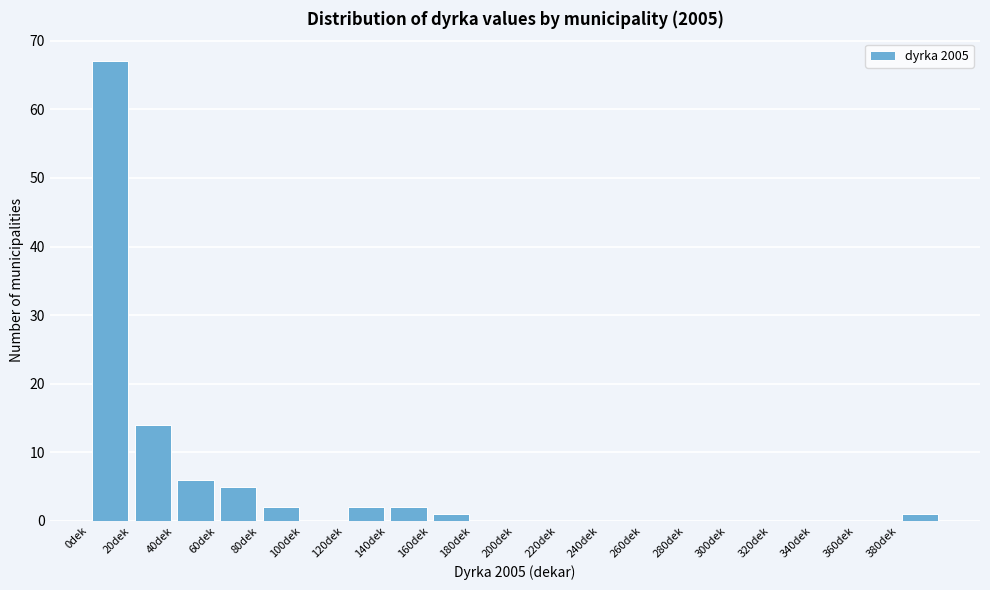

Reading left to right, list every bar in this chart as the range it spans on the x-axis followed by its height. The values are not printed on the chart, so give them approximately, as read against the axis.

0 to 20: 67
20 to 40: 14
40 to 60: 6
60 to 80: 5
80 to 100: 2
100 to 120: 0
120 to 140: 2
140 to 160: 2
160 to 180: 1
180 to 200: 0
200 to 220: 0
220 to 240: 0
240 to 260: 0
260 to 280: 0
280 to 300: 0
300 to 320: 0
320 to 340: 0
340 to 360: 0
360 to 380: 0
380 to 400: 1